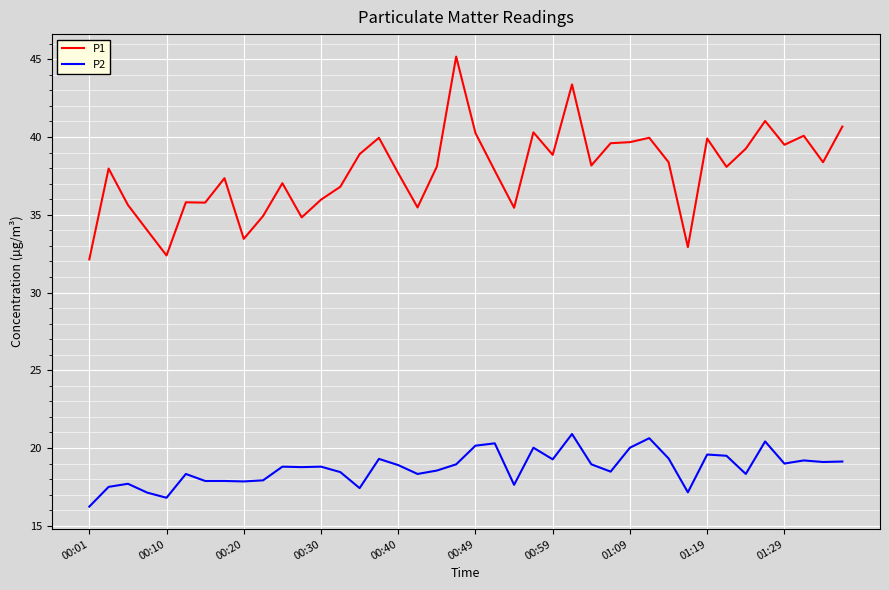

List the series in order of their peak value, highest first.

P1, P2